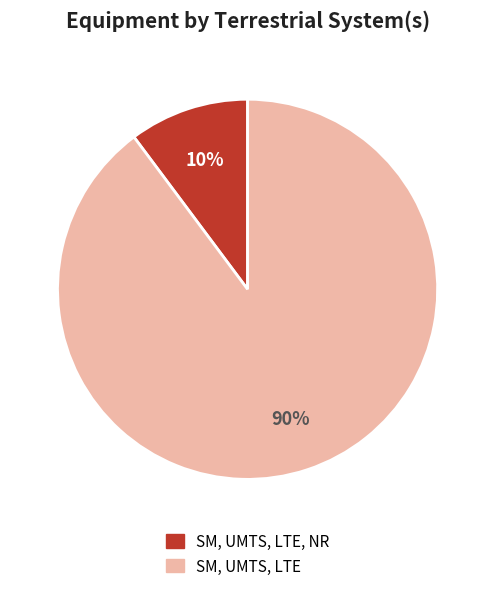

Is there a majority slice in this chart?

Yes